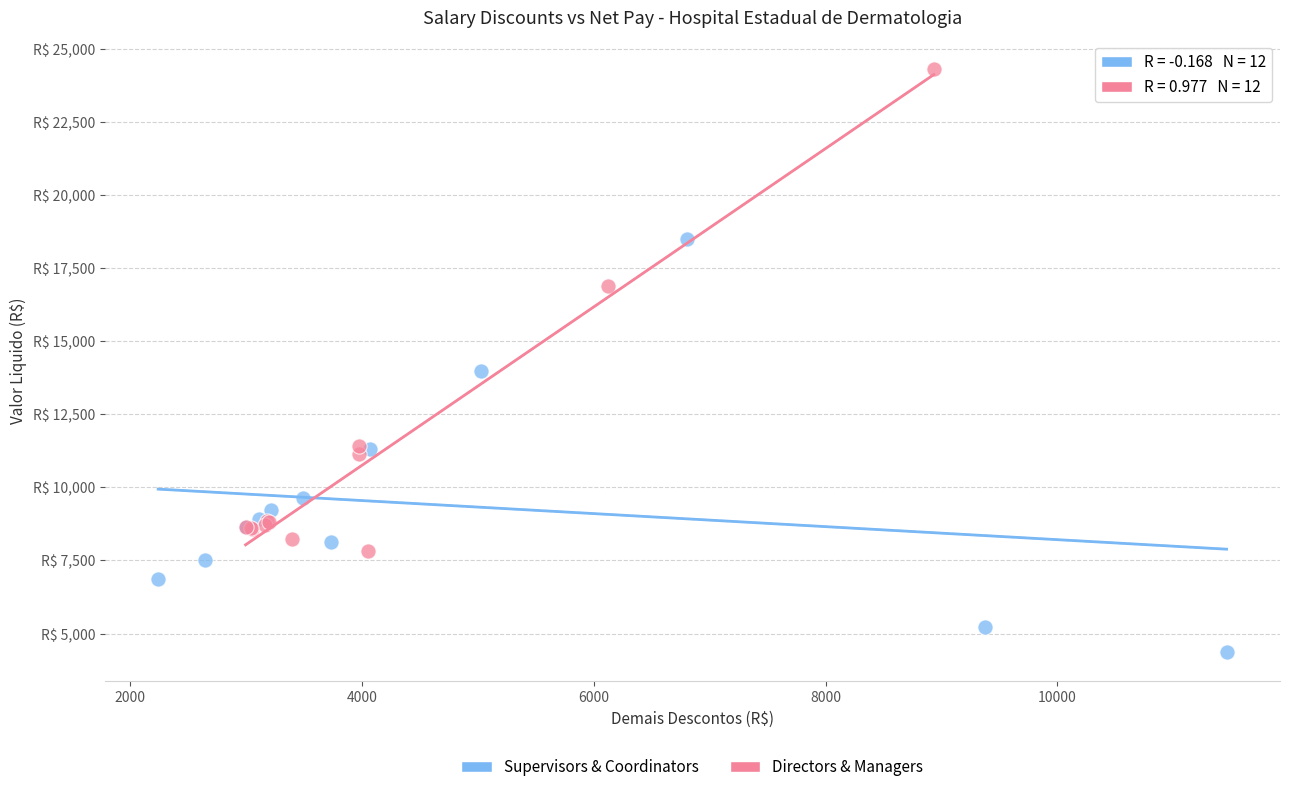

Which series contains the lowest Y value?

Supervisors & Coordinators